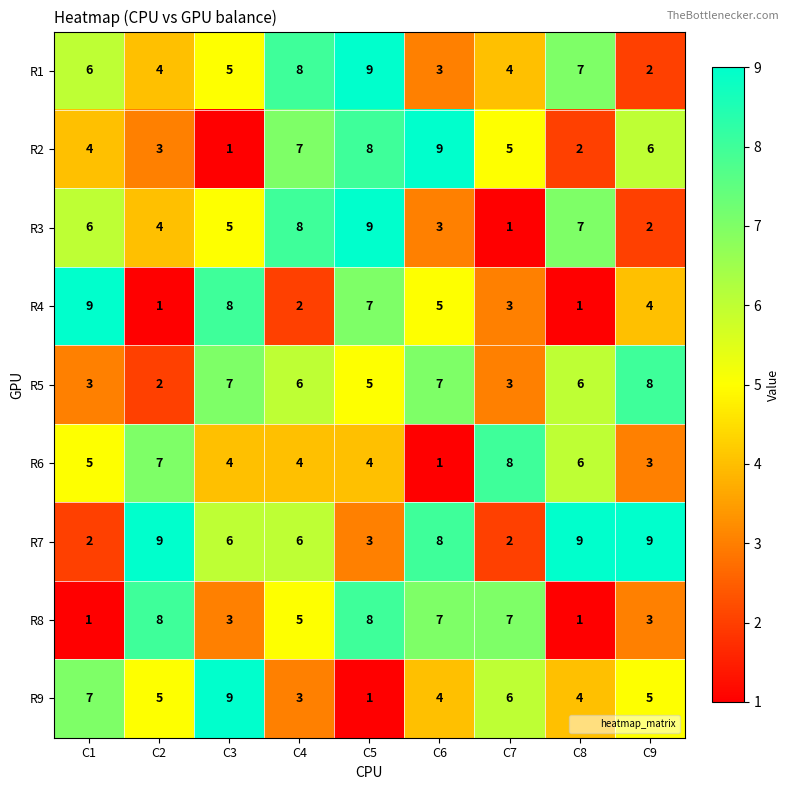

How many data points in R9 are less than 5?

4